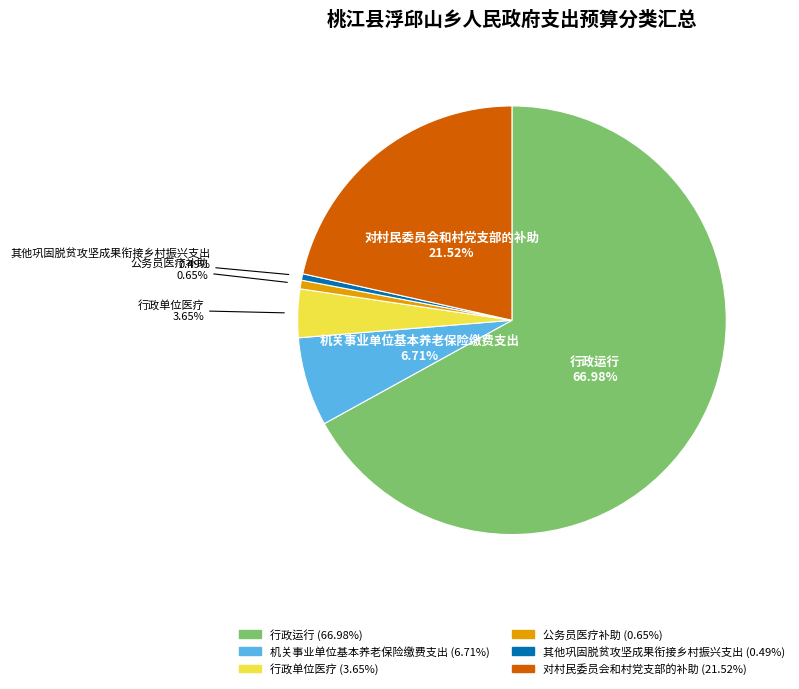

To the nearest percent, what is the average slice percentage?

17%